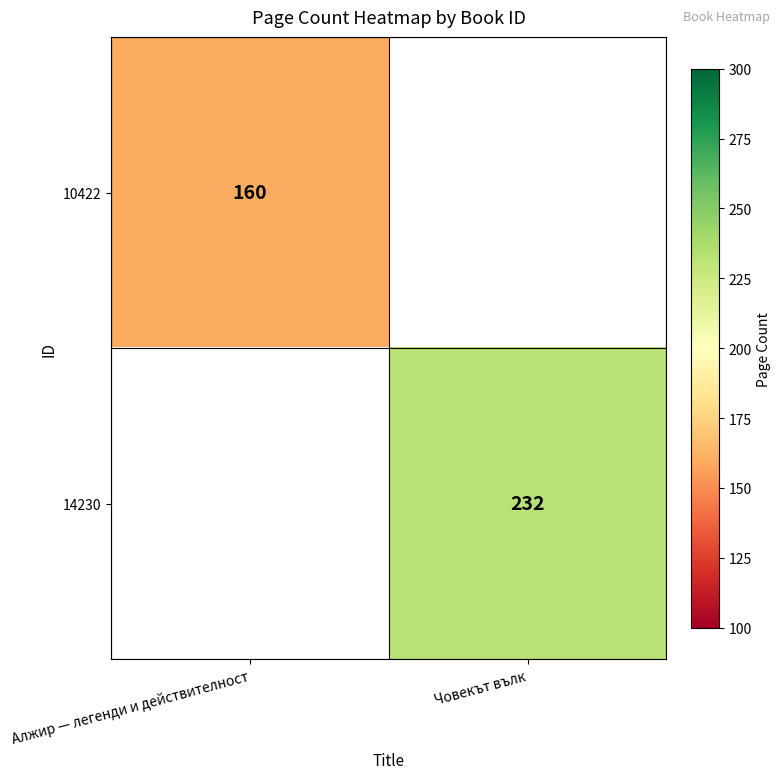

True or false: 10422 has a value of 160 at Алжир — легенди и действителност.

True